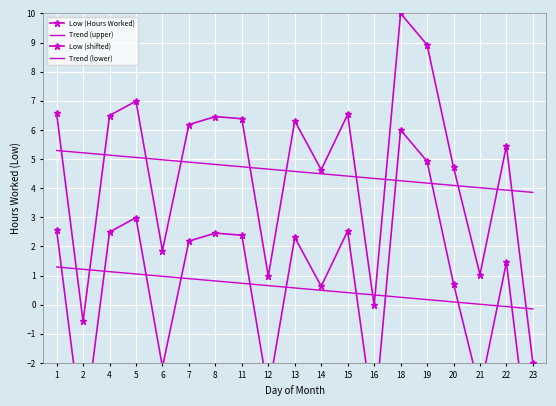

True or false: Low (shifted) and Low (Hours Worked) intersect in this chart.

False